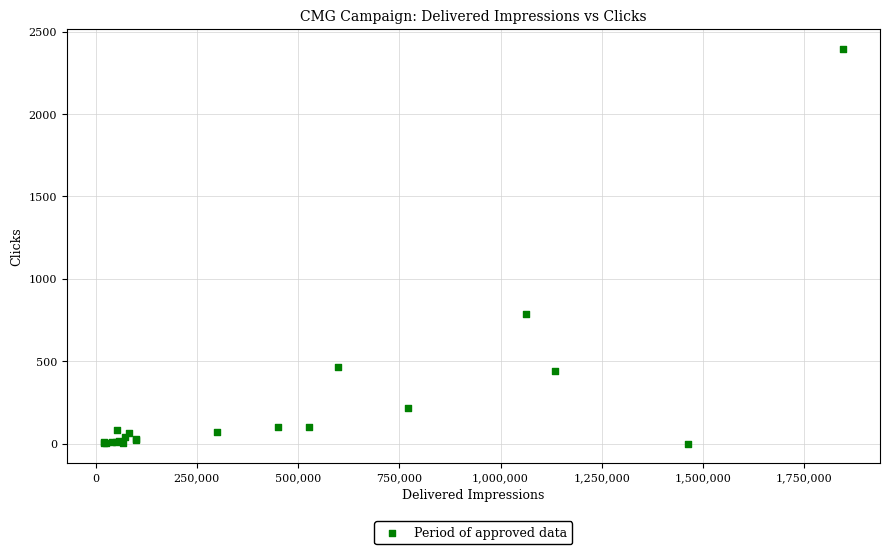

What Y value in the scatter plot is closest to 1198?

789